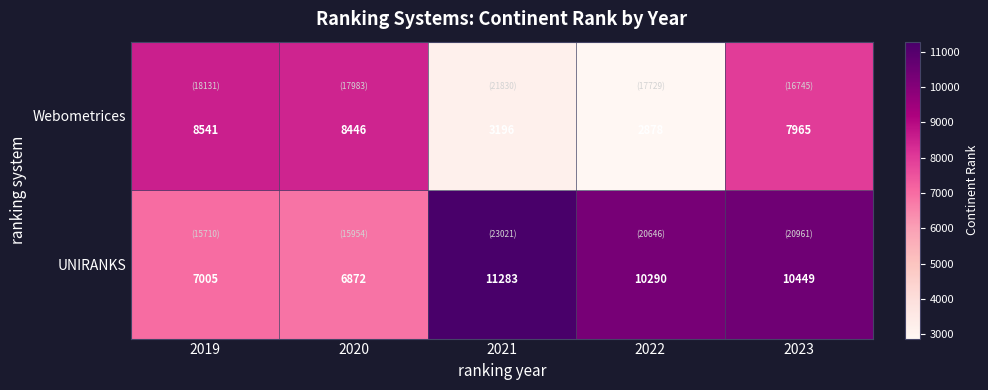

How many distinct data groups are displayed?

2